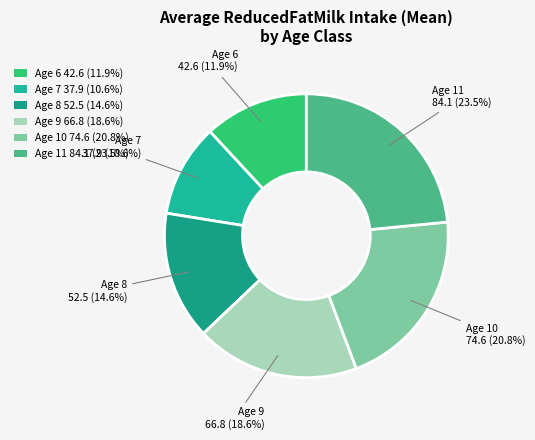

Does Age 8 52.5 (14.6%) represent more than half of the total?

No